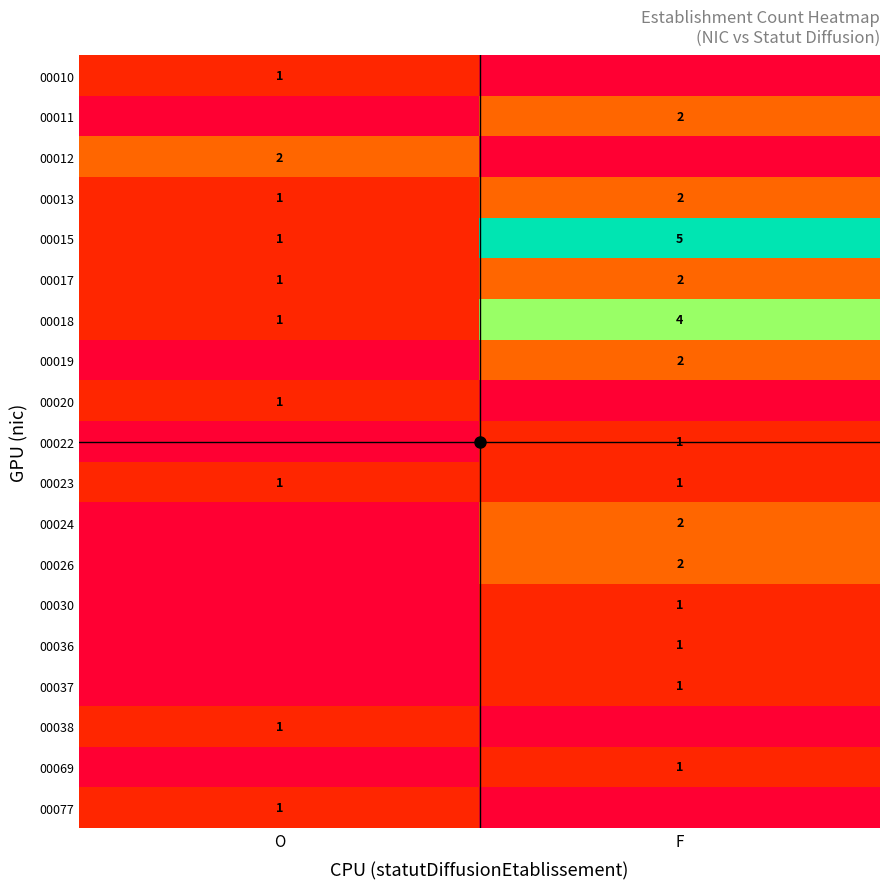

Where is 00013 nearest to the value 1?

O